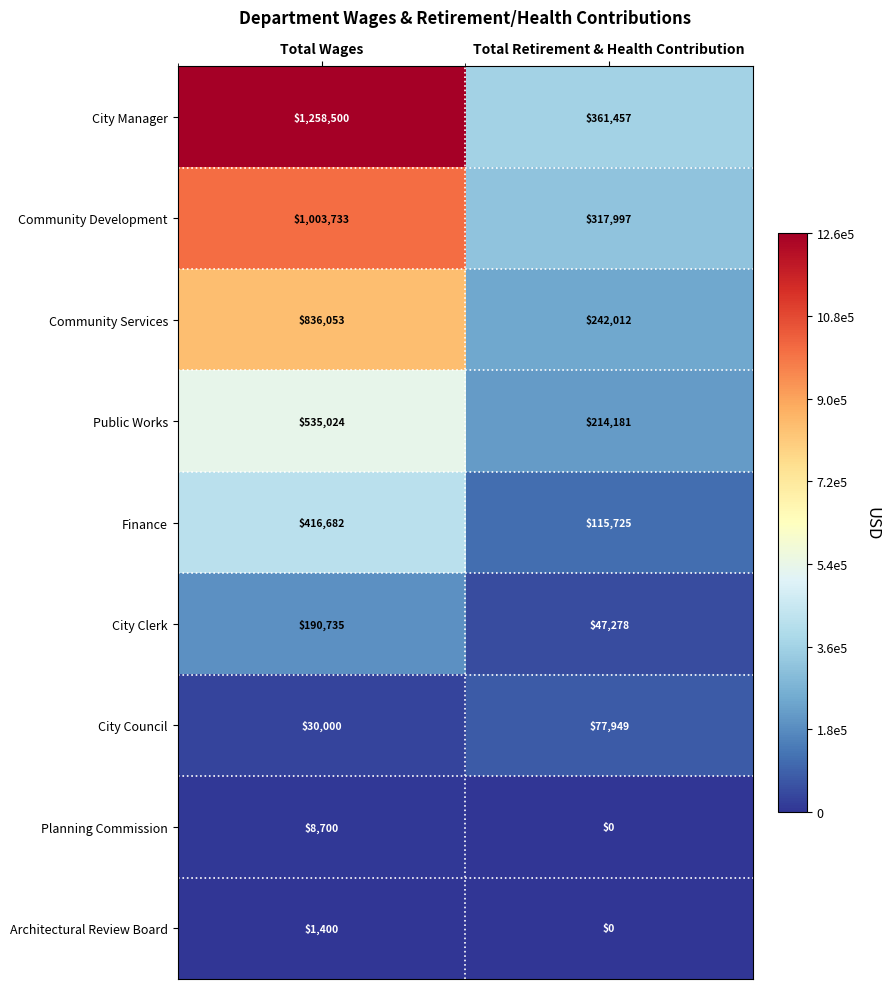

What is the difference between the highest and lowest values at Total Retirement & Health Contribution?

361457